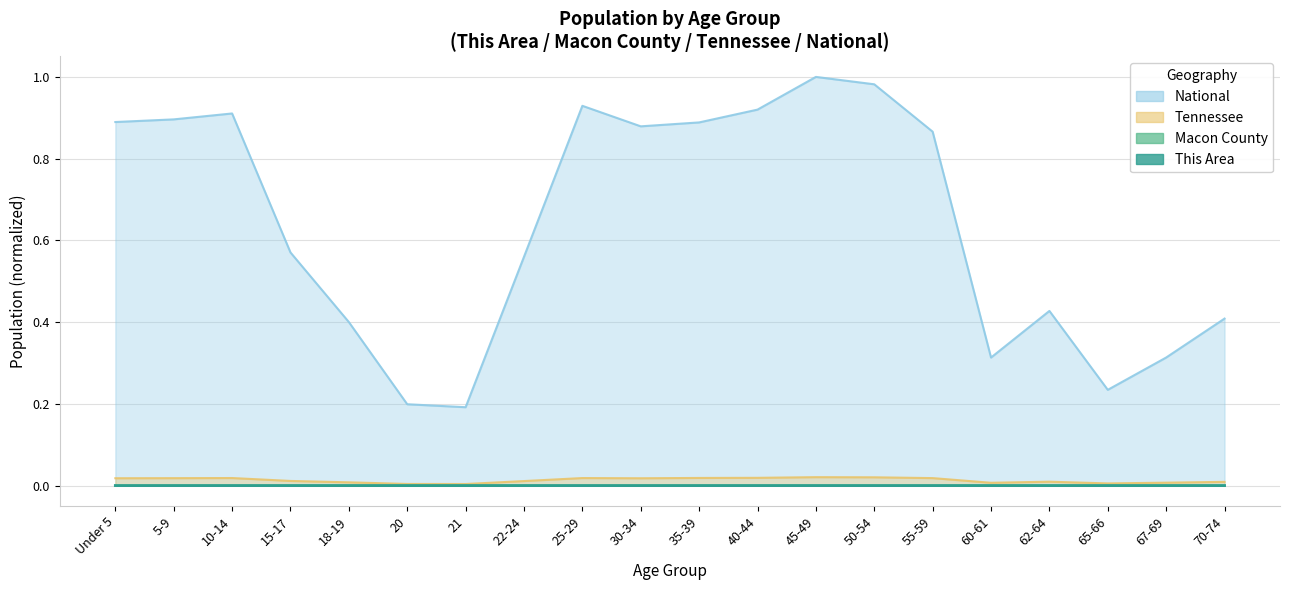

Which label corresponds to the largest value in the chart?

45-49